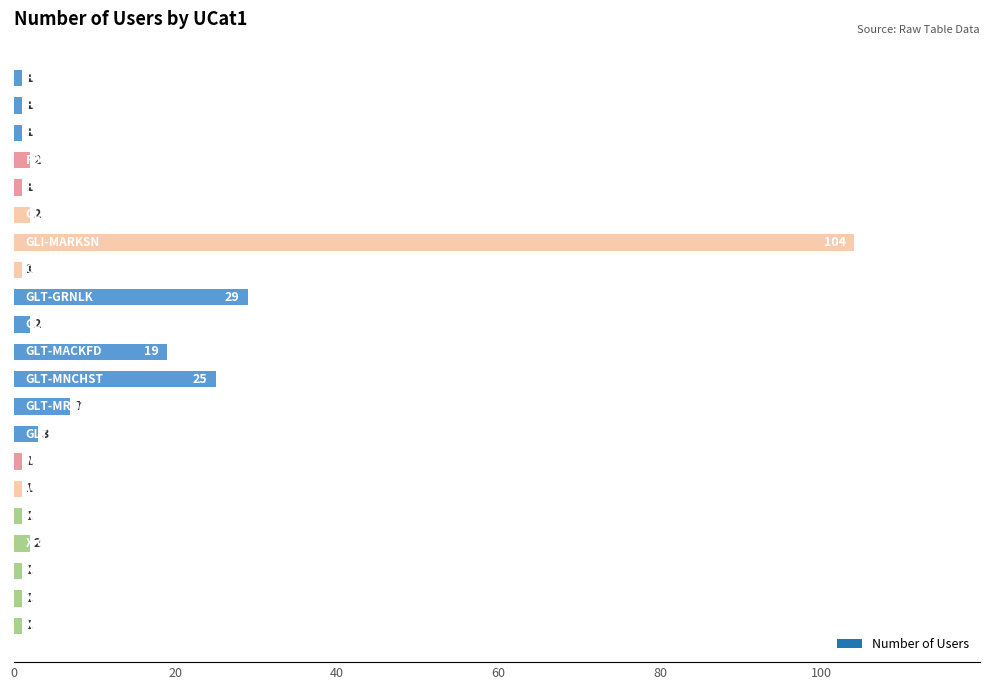

Reading top to bottom, list all the values displayed in this chart.

1	1	1	2	1	2	104	1	29	2	19	25	7	3	1	1	1	2	1	1	1